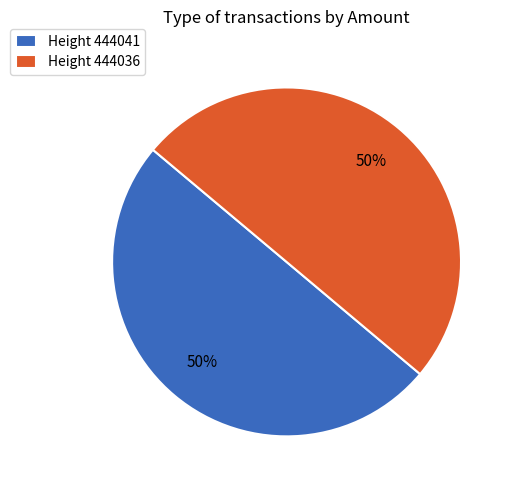

The Height 444036 slice represents 50% of the pie. True or false?

True